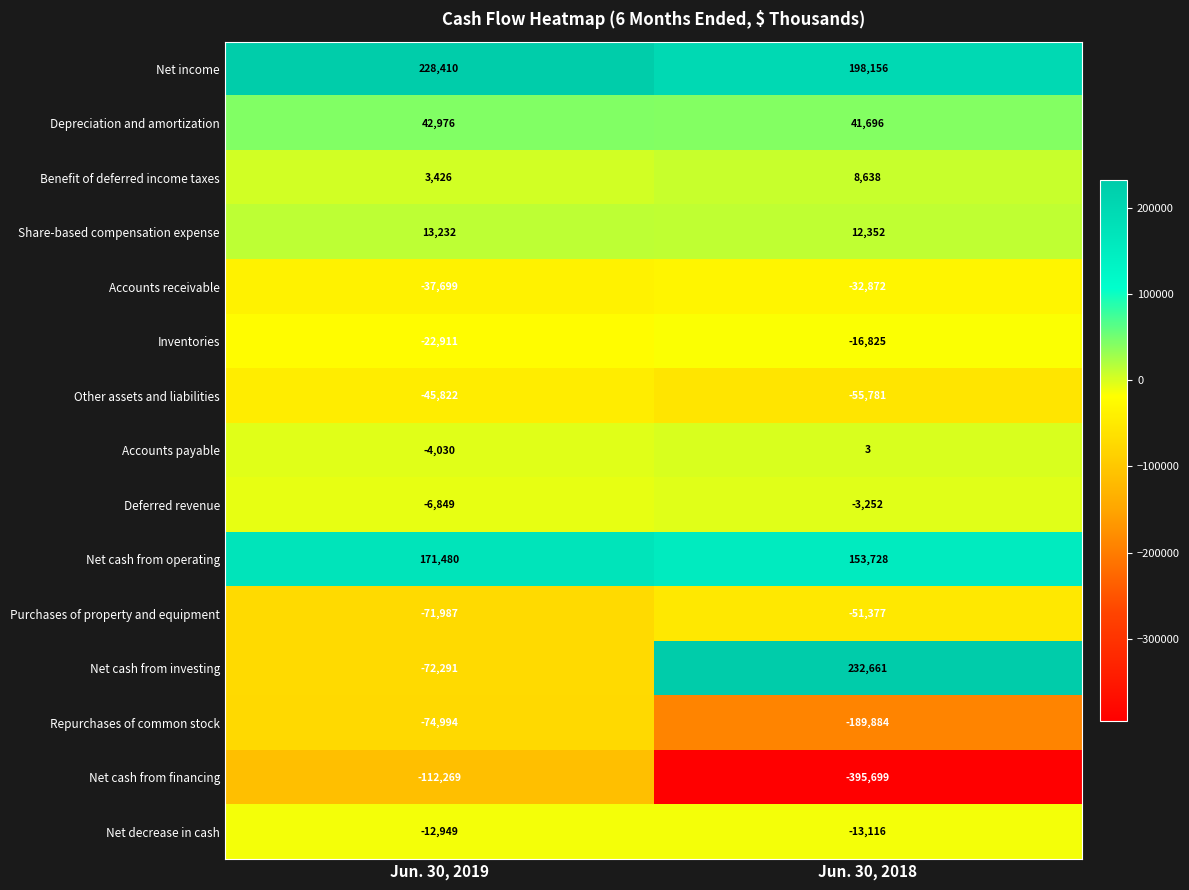

Reading left to right, what are all the values shown in this chart?

Net income: 228410	198156
Depreciation and amortization: 42976	41696
Benefit of deferred income taxes: 3426	8638
Share-based compensation expense: 13232	12352
Accounts receivable: -37699	-32872
Inventories: -22911	-16825
Other assets and liabilities: -45822	-55781
Accounts payable: -4030	3
Deferred revenue: -6849	-3252
Net cash from operating: 171480	153728
Purchases of property and equipment: -71987	-51377
Net cash from investing: -72291	232661
Repurchases of common stock: -74994	-189884
Net cash from financing: -112269	-395699
Net decrease in cash: -12949	-13116